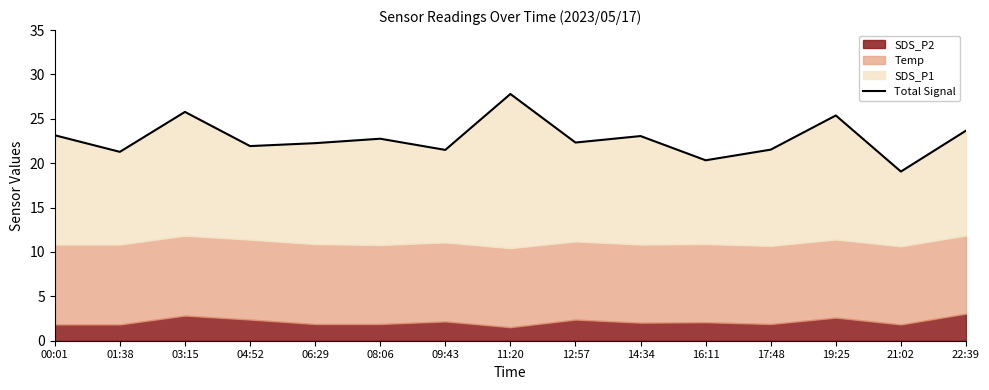

At which category does the data reach its first local valley?

01:38